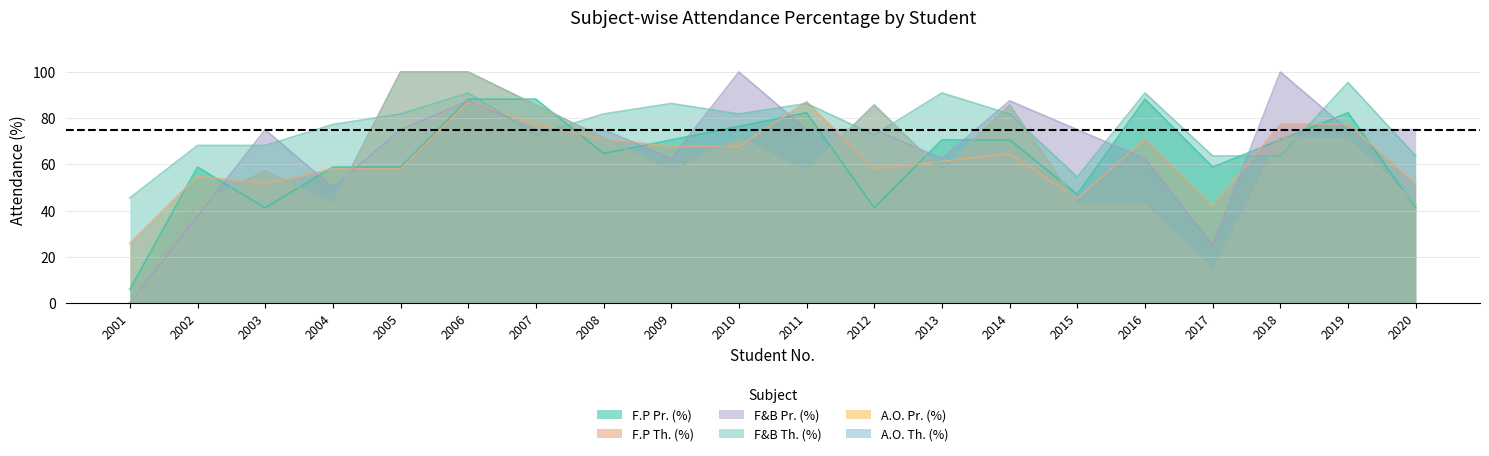

Reading left to right, extract all data points from this chart.

F.P Pr. (%): 5.9	58.8	41.2	58.8	58.8	88.2	88.2	64.7	70.6	76.5	82.3	41.2	70.6	70.6	47.1	88.2	58.8	70.6	82.3	41.2
F.P Th. (%): 25.8	54.8	51.6	58.1	58.1	87.1	77.4	71.0	67.7	67.7	87.1	58.1	61.3	64.5	45.2	71.0	41.9	77.4	77.4	51.6
F&B Pr. (%): 0.0	37.5	75.0	50.0	75.0	87.5	75.0	75.0	62.5	100.0	75.0	75.0	62.5	87.5	75.0	62.5	25.0	100.0	75.0	75.0
F&B Th. (%): 45.5	68.2	68.2	77.3	81.8	90.9	72.7	81.8	86.4	81.8	86.4	72.7	90.9	81.8	54.5	90.9	63.6	63.6	95.5	63.6
A.O. Pr. (%): 0.0	42.9	57.1	42.9	100.0	100.0	85.7	71.4	57.1	71.4	57.1	85.7	57.1	85.7	42.9	42.9	14.3	71.4	71.4	42.9
A.O. Th. (%): 0.0	42.9	57.1	42.9	100.0	100.0	85.7	71.4	57.1	71.4	57.1	85.7	57.1	85.7	42.9	42.9	14.3	71.4	71.4	42.9